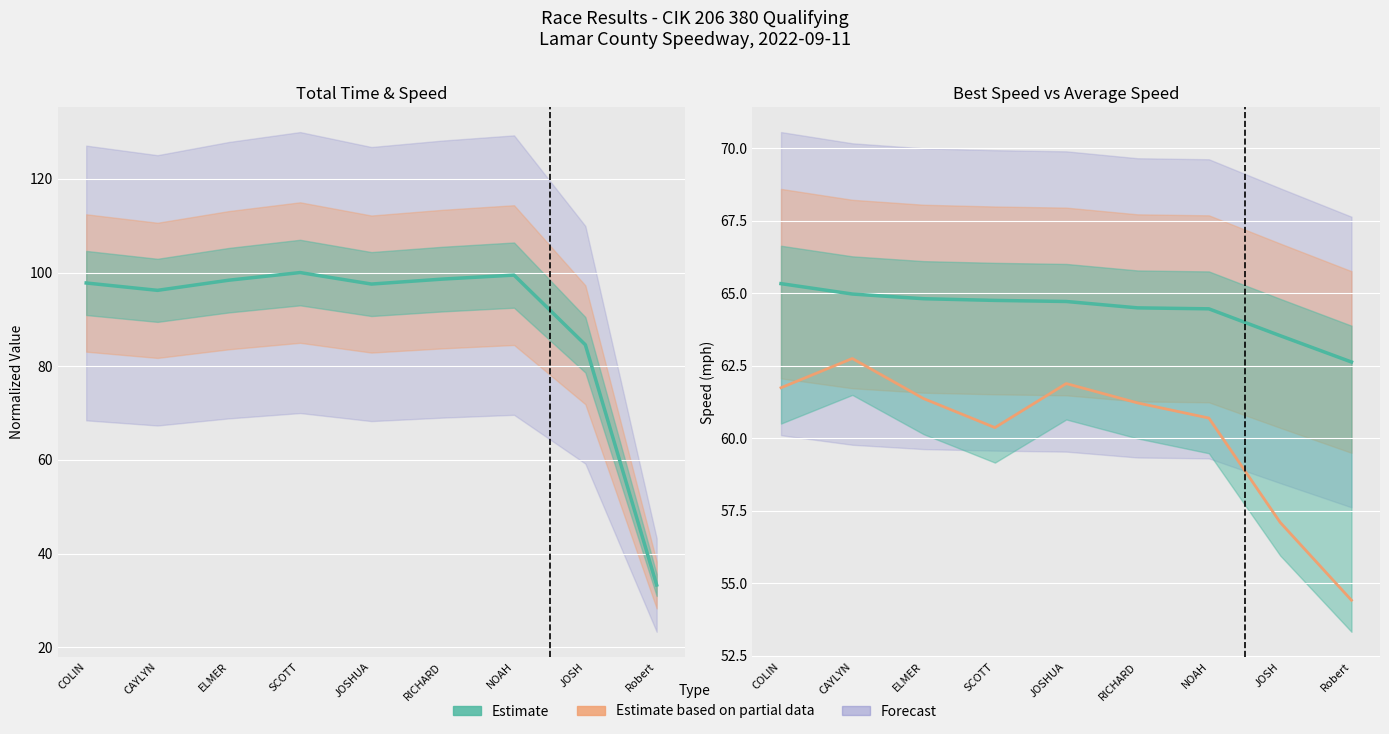

Which category has the highest value across all series?

SCOTT